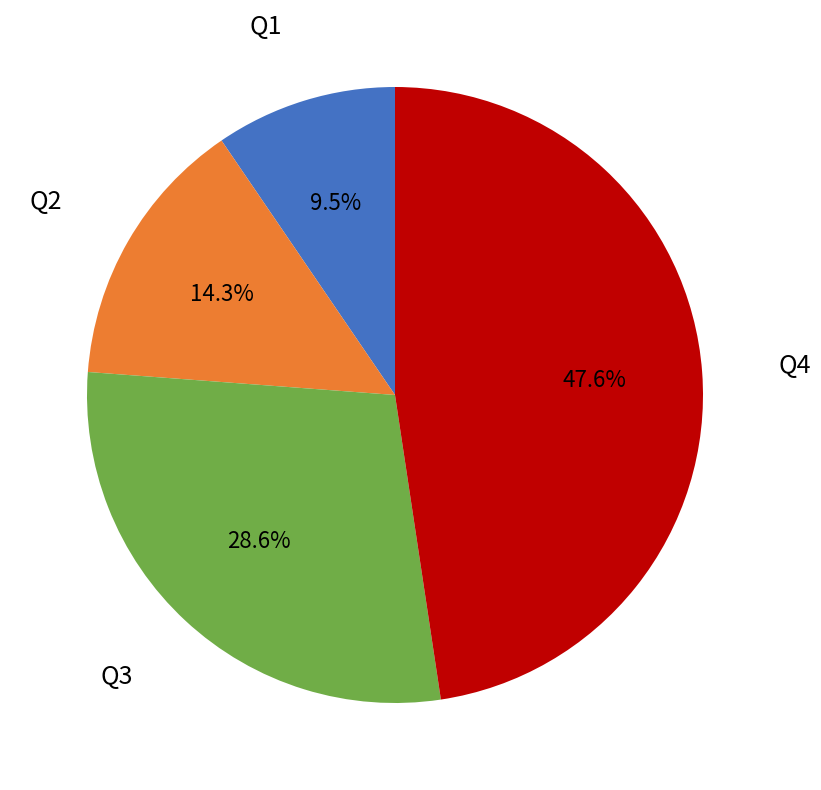

Does any single category account for the majority?

No